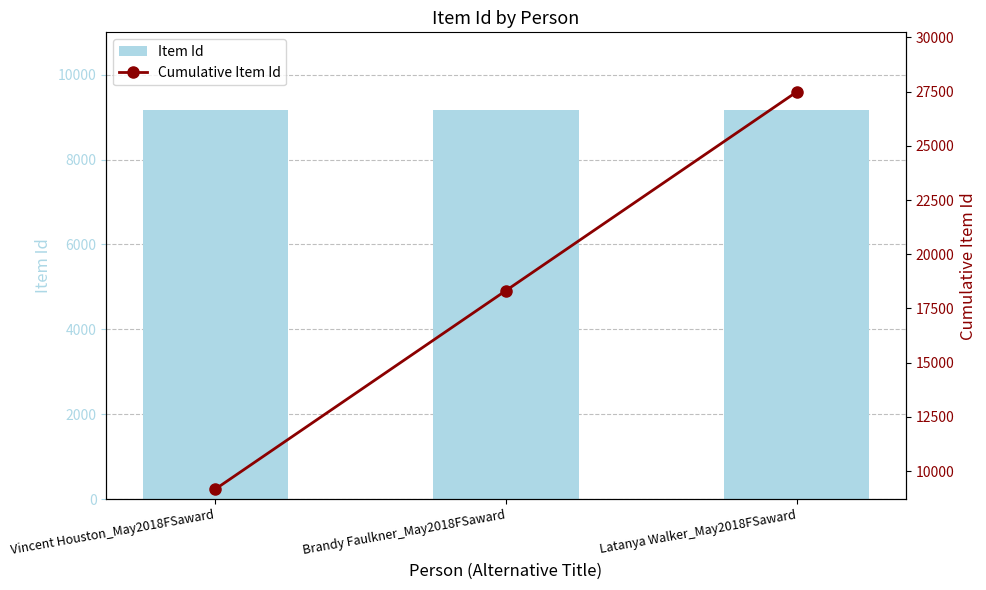

How many data points in Cumulative Item Id are above 18325?

1